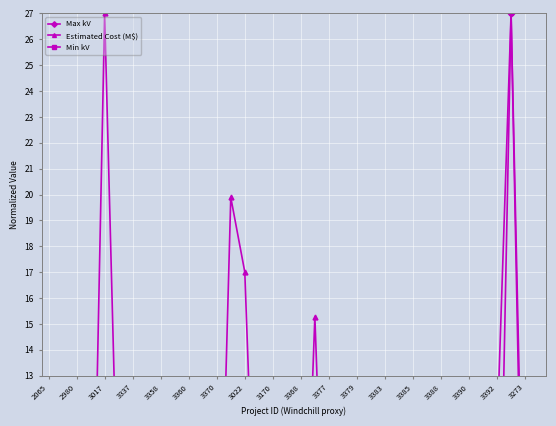

How many values in Estimated Cost (M$) are above zero?

35